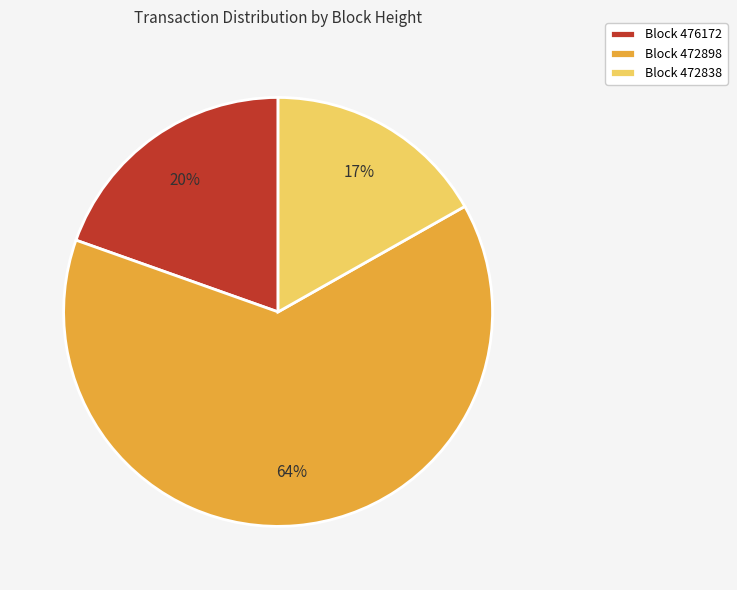

To the nearest percent, what portion does Block 472838 represent?

17%